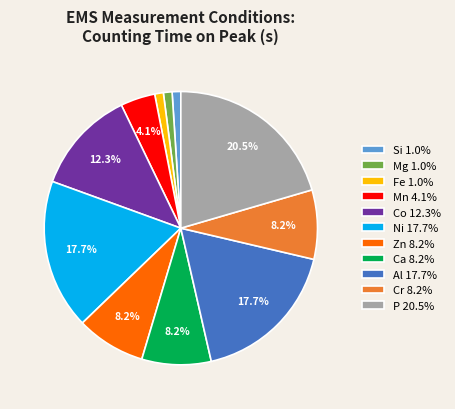

How many slices are in this pie chart?

11